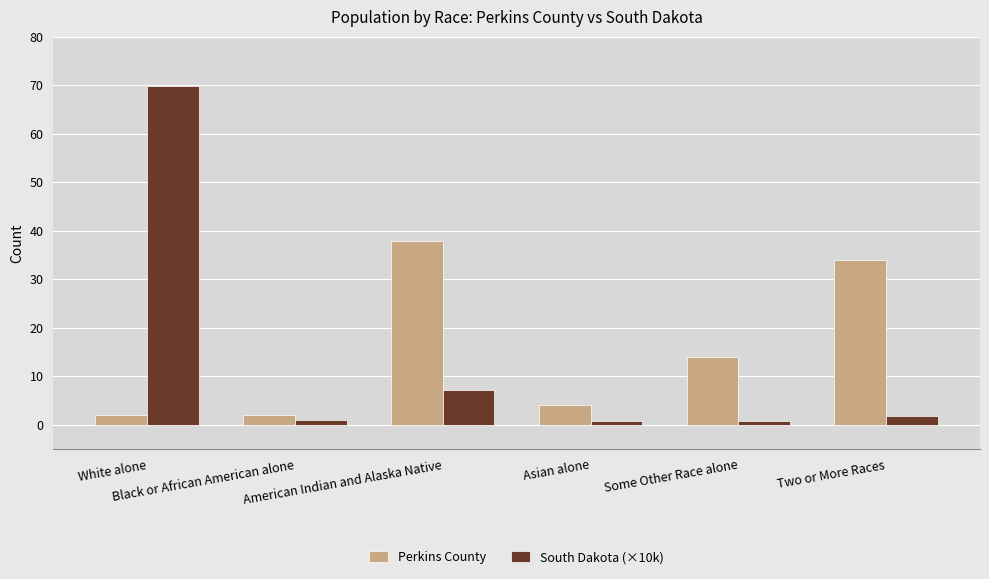

How many series are shown in this chart?

2